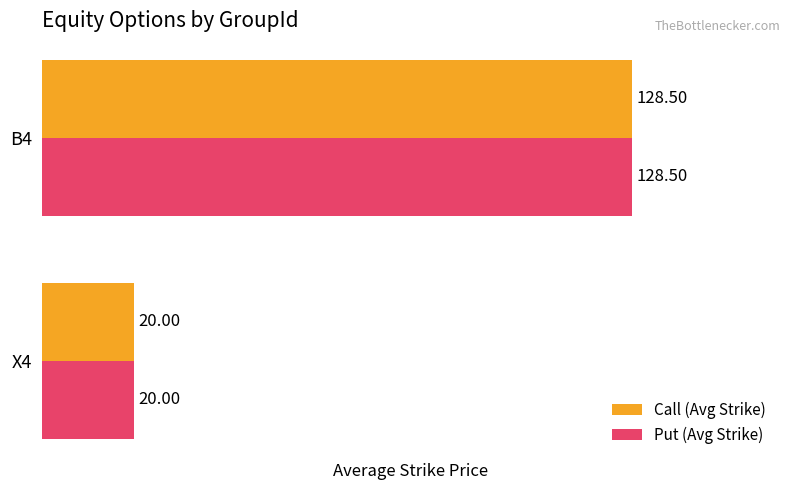

What is the sum of all Call (Avg Strike) values?

148.5